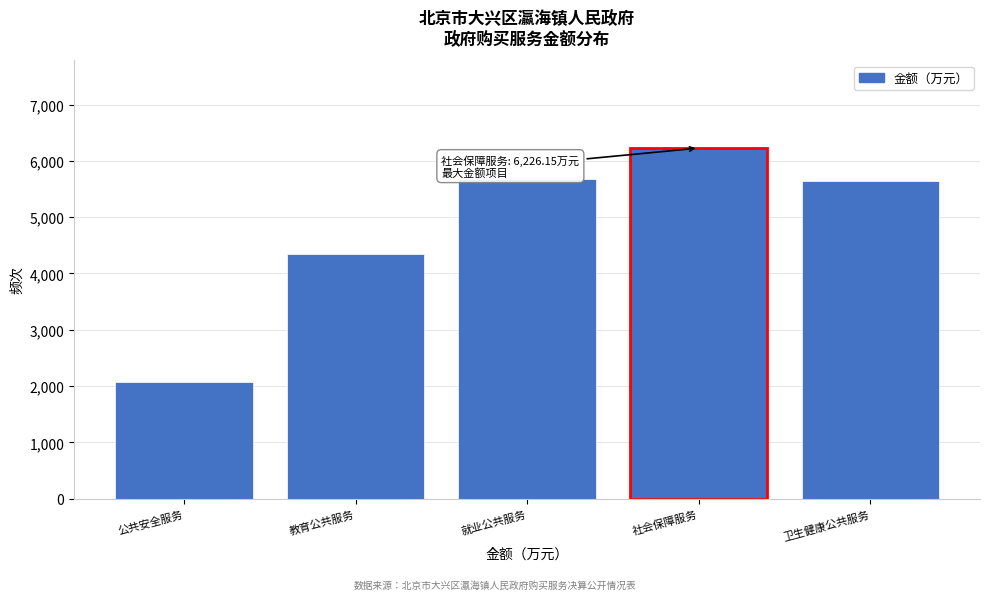

At which label is the value closest to 4145?

教育公共服务